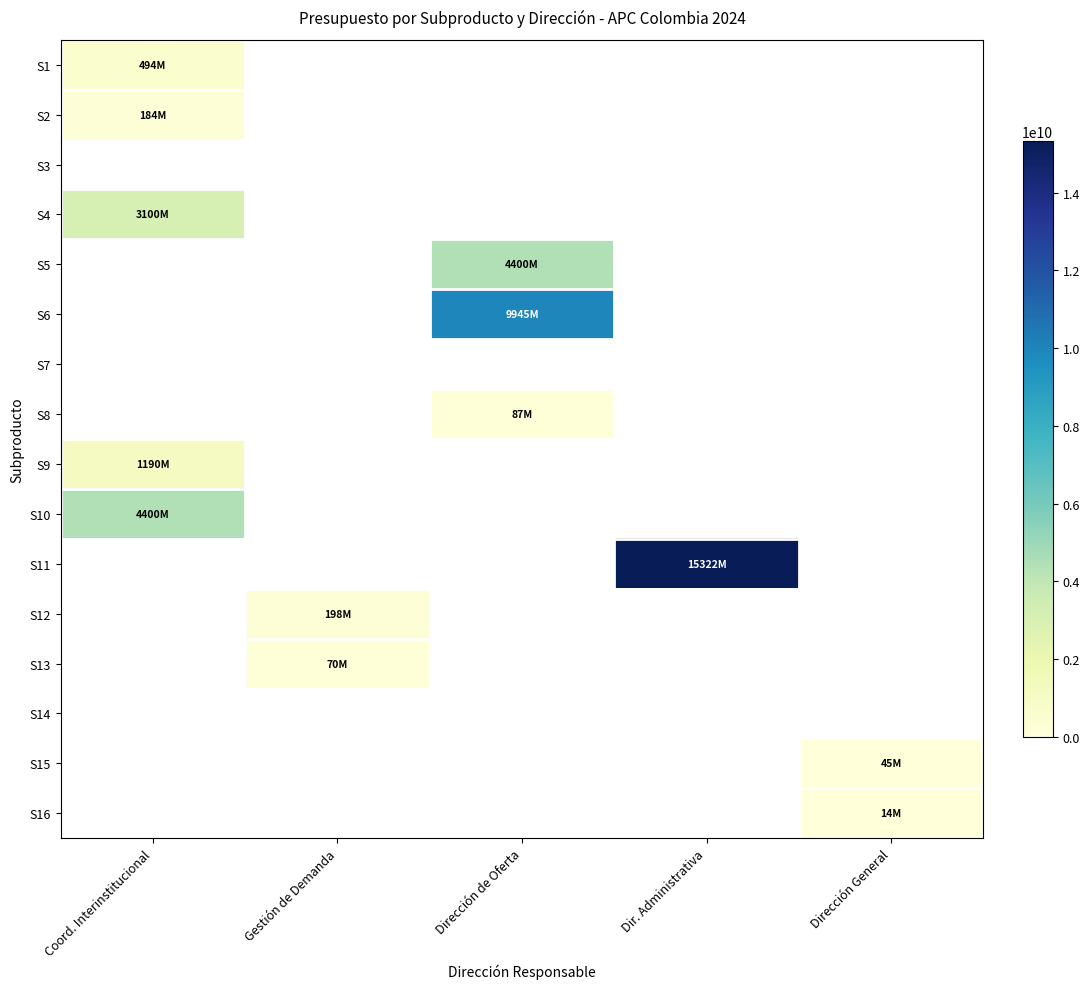

How many data points does each series have?

5